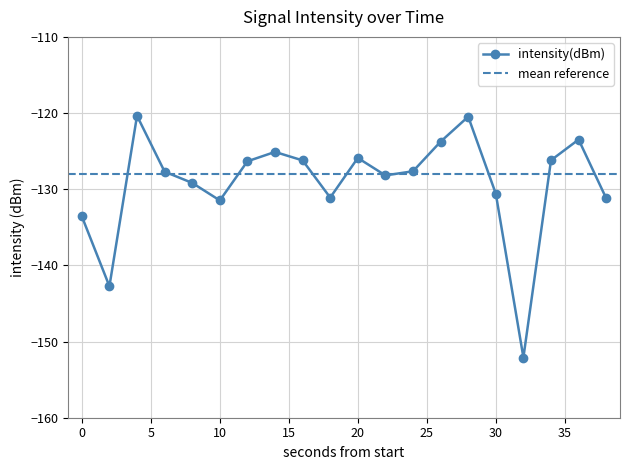

True or false: the data has more than 0 interior local peaks.

True